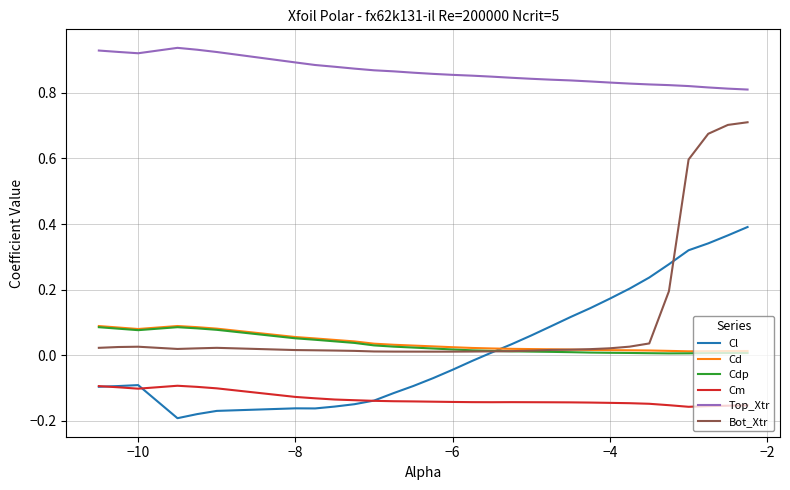

What are all the series names shown in the legend?

Cl, Cd, Cdp, Cm, Top_Xtr, Bot_Xtr